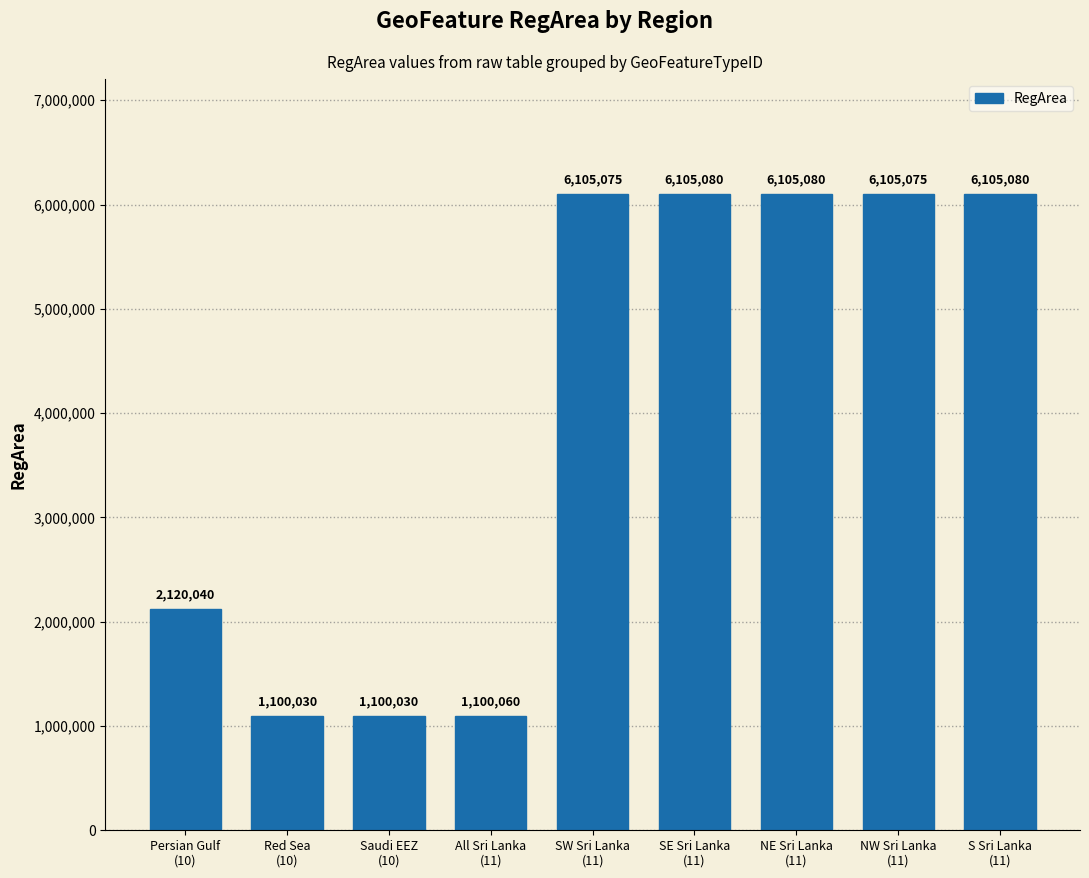

What is the sum of all values?

35945550